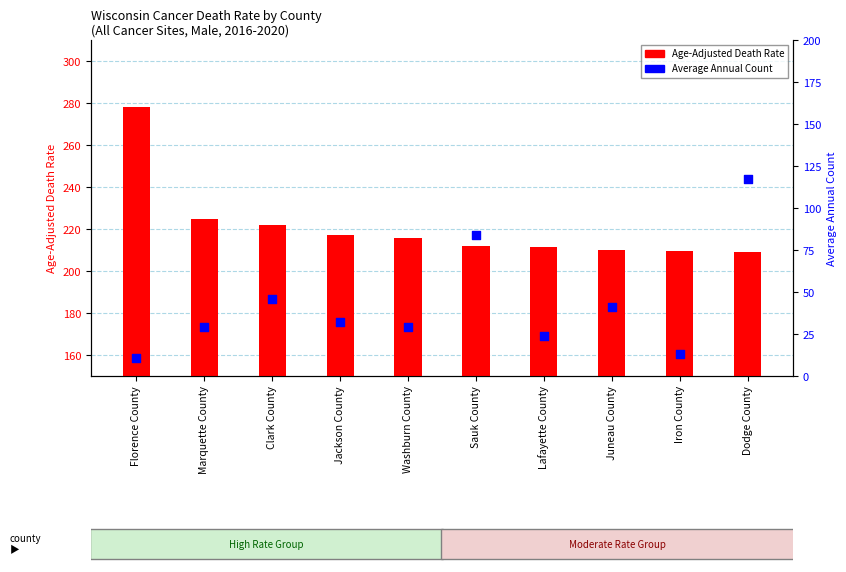

At how many categories does at least one series exceed 49?

10